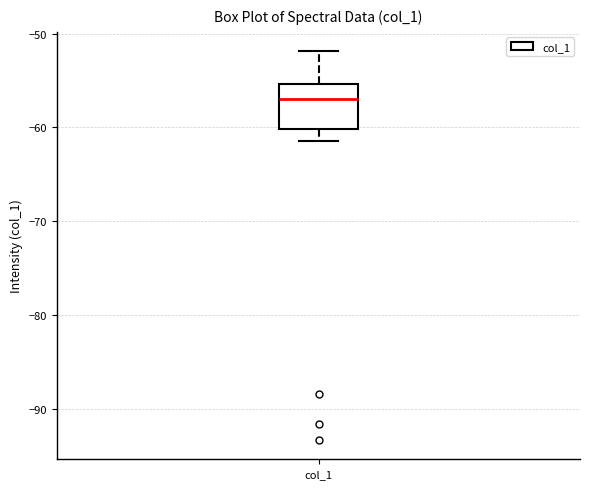

Where is the lower edge of the box for col_1 on the y-axis? The values are not printed on the chart, so give them approximately, as read against the axis.

-60